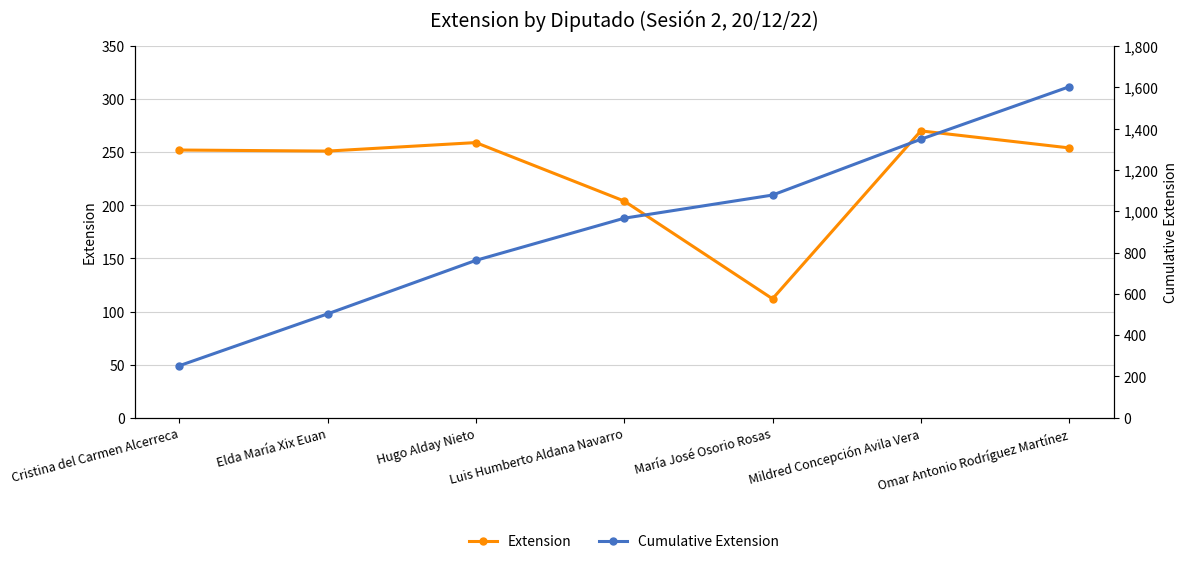

What is the difference between the Extension values at María José Osorio Rosas and Luis Humberto Aldana Navarro?

92